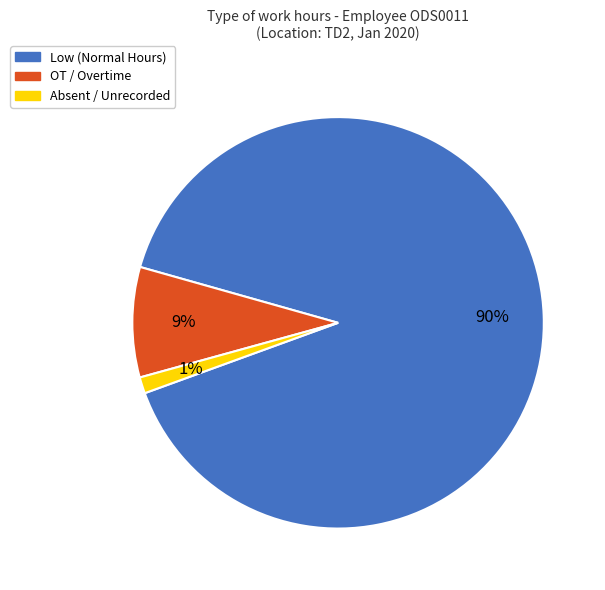

To the nearest percent, what is the average slice percentage?

33%